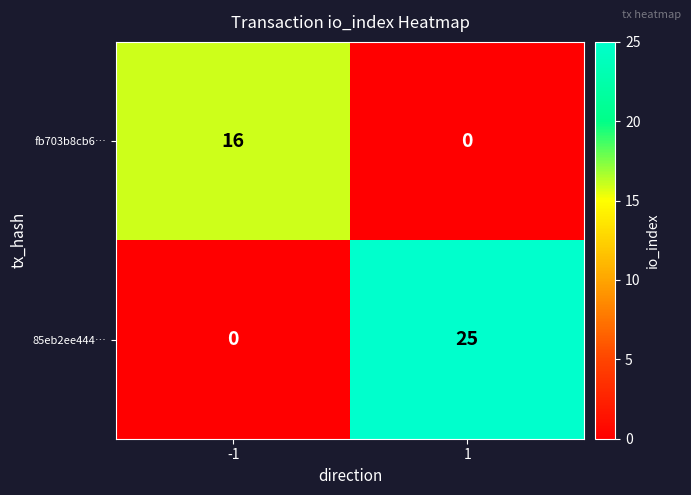

What is the sum of all fb703b8cb6… values?

16